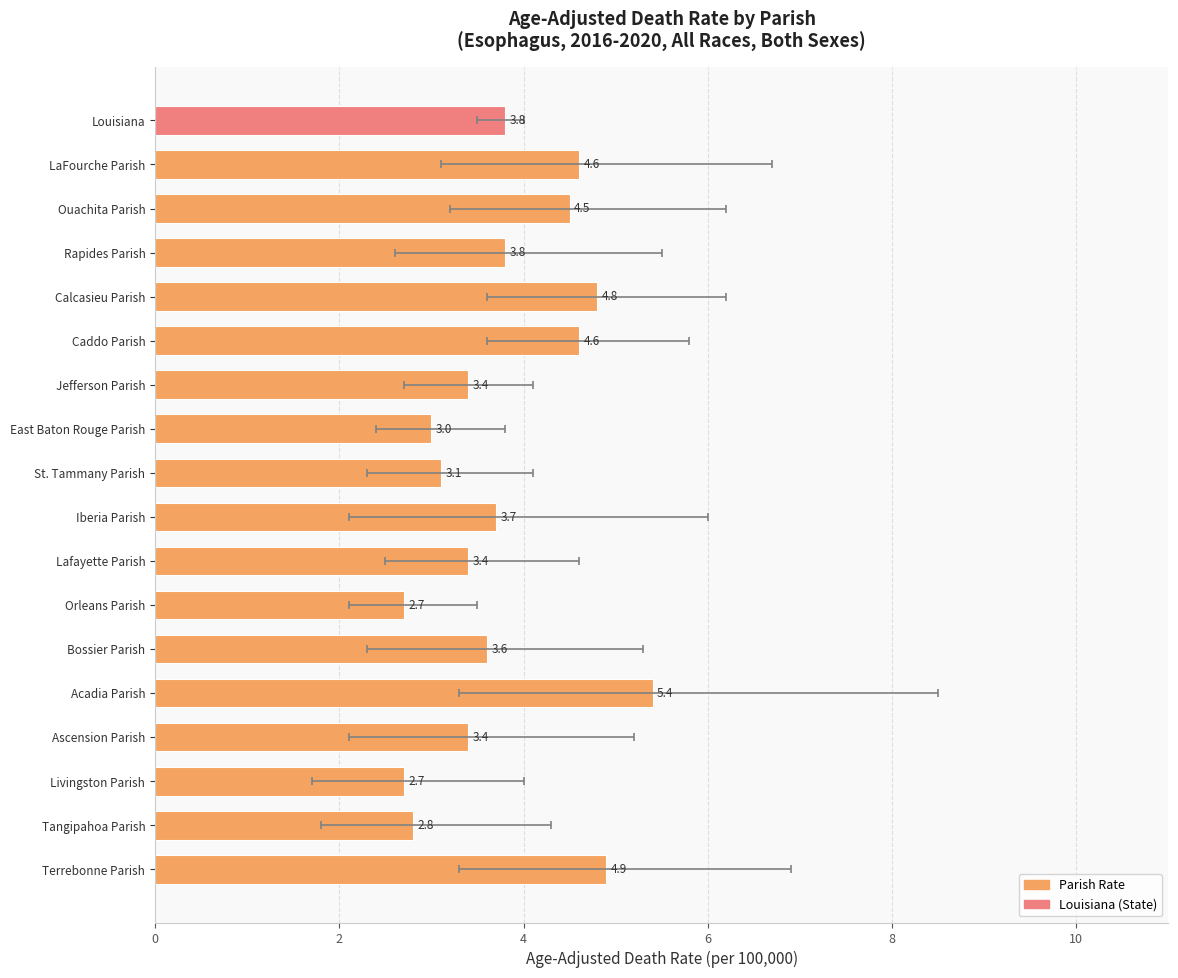

What is the sum of all values?

68.2